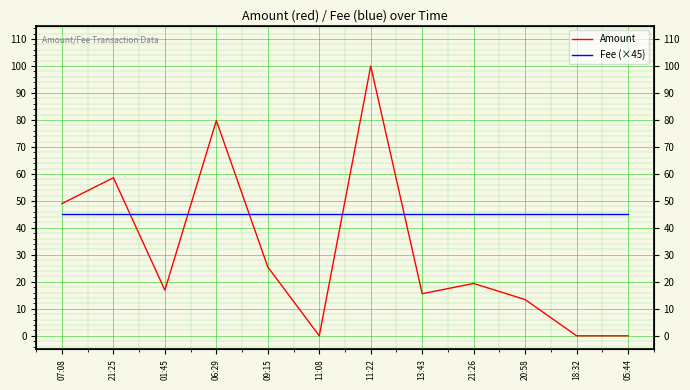

At how many categories does at least one series exceed 72?

2